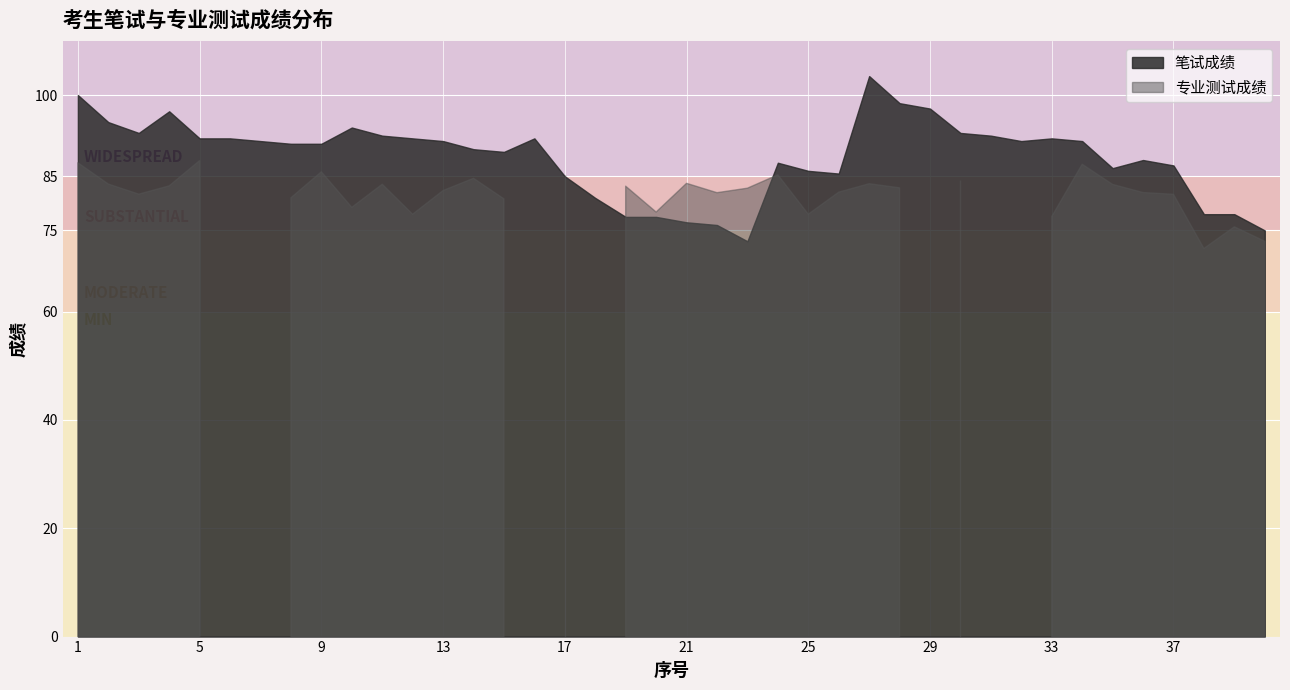

Count the number of categories in the chart.

40